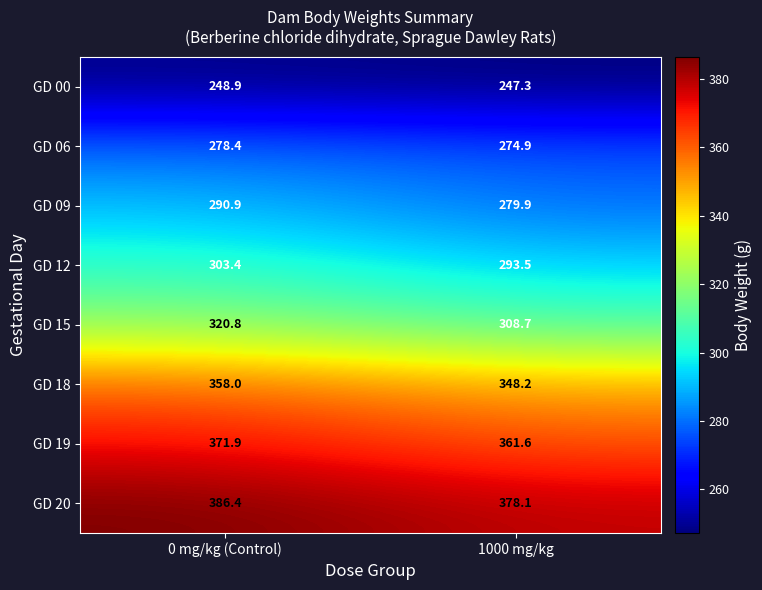

True or false: GD 20 has a value of 562.2 at 0 mg/kg (Control).

False